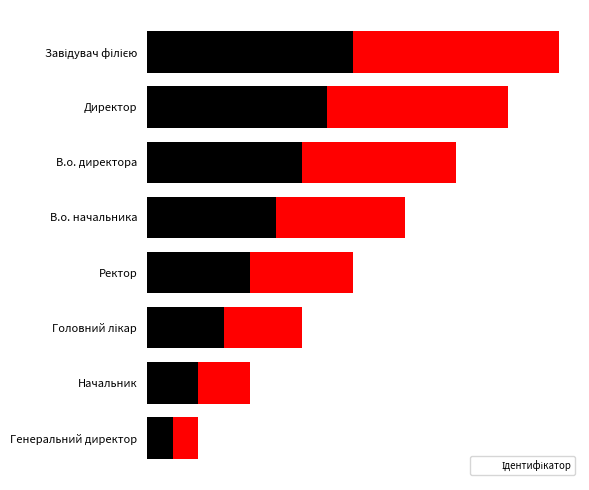

What is the value of the 8th bar from the left?

8